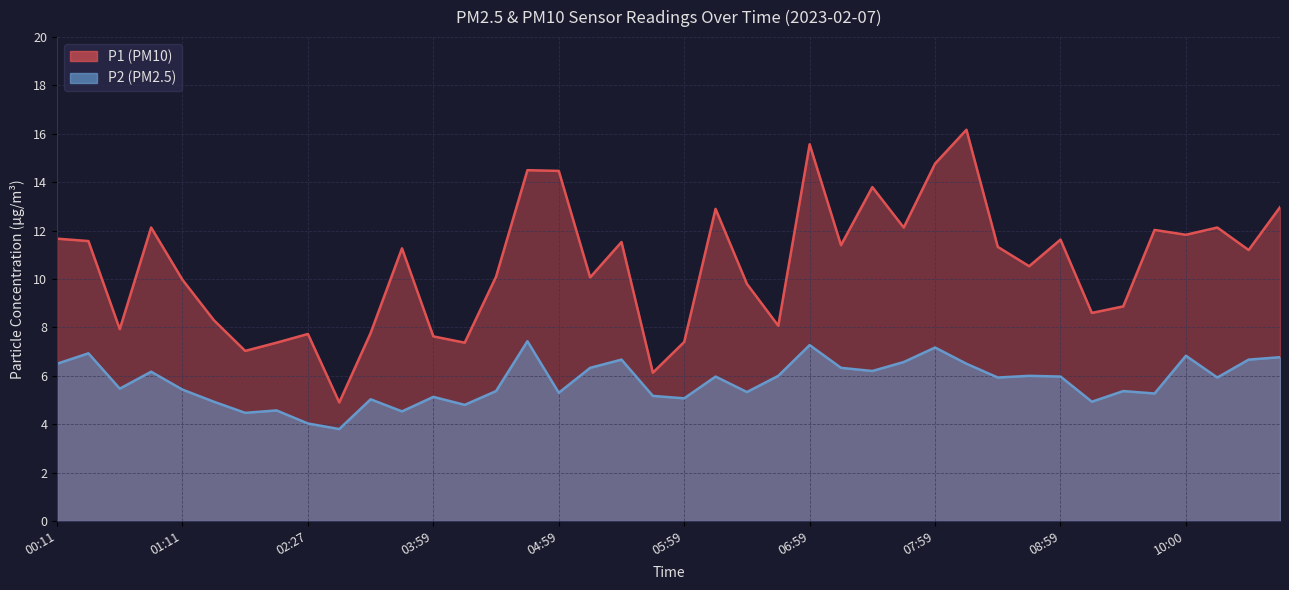

In P1, how many points are lower than both neighbors (excluding endpoints)?

13